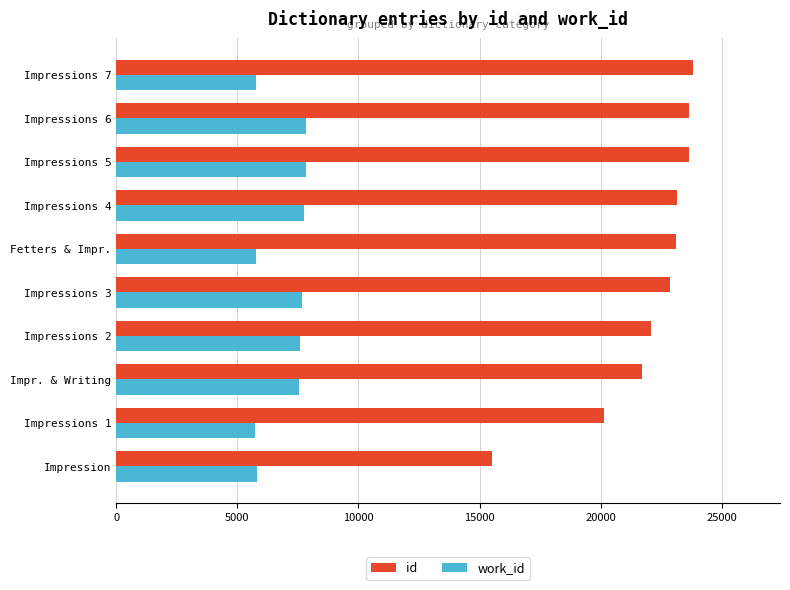

What is the maximum value shown in the chart?

23824